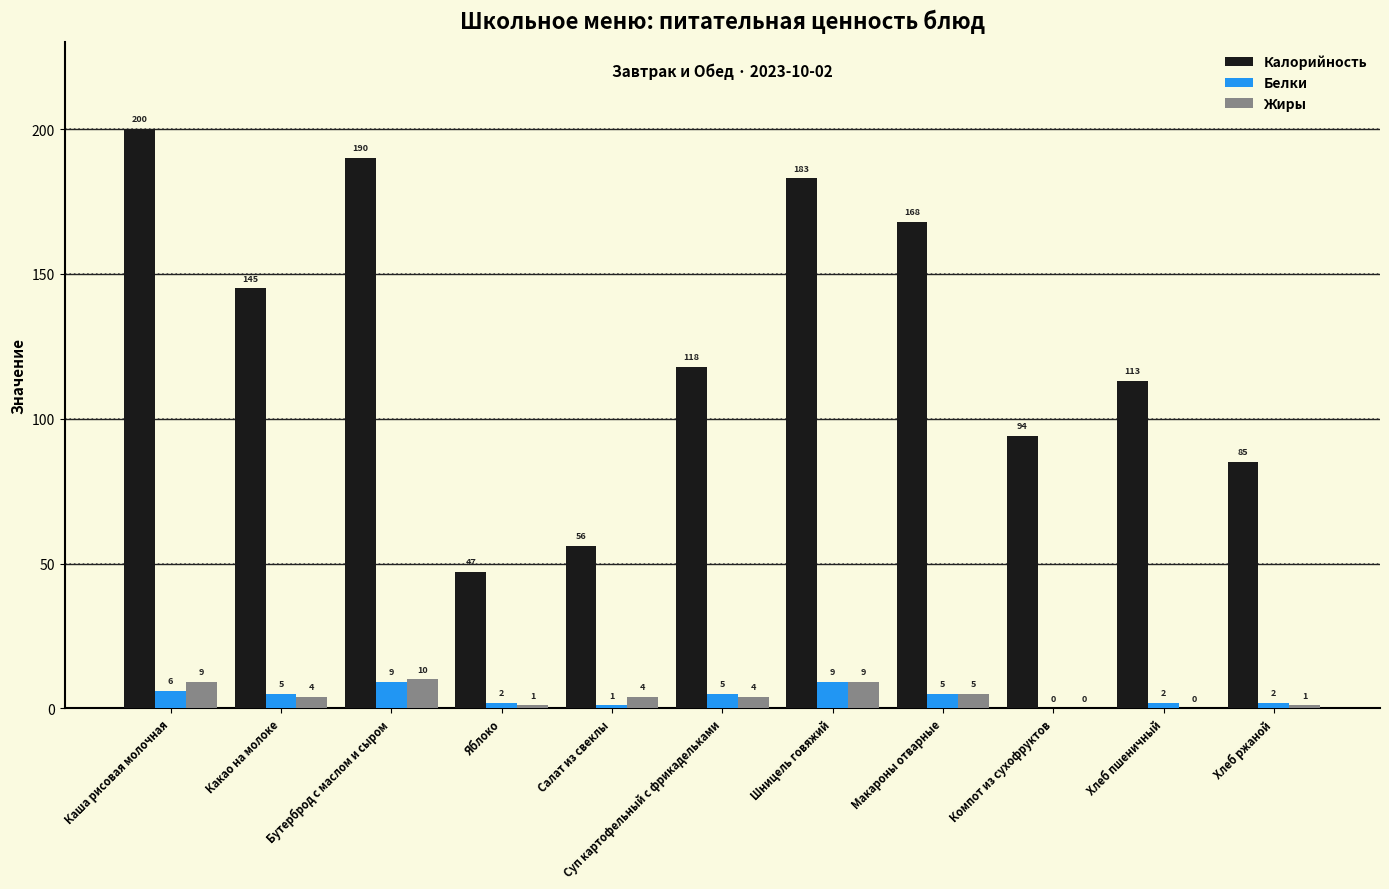

Which series changed the most between Какао на молоке and Салат из свеклы?

Калорийность